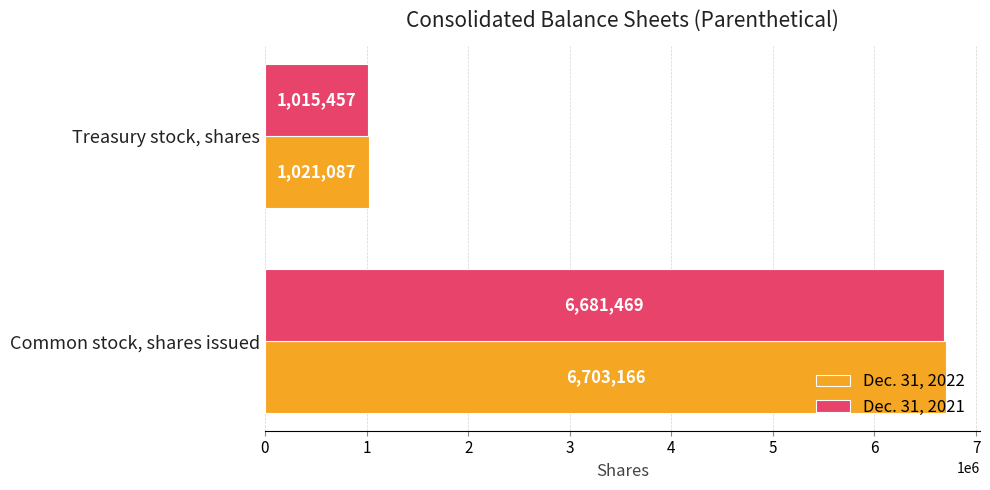

Which series has the largest total across all categories?

Dec. 31, 2022